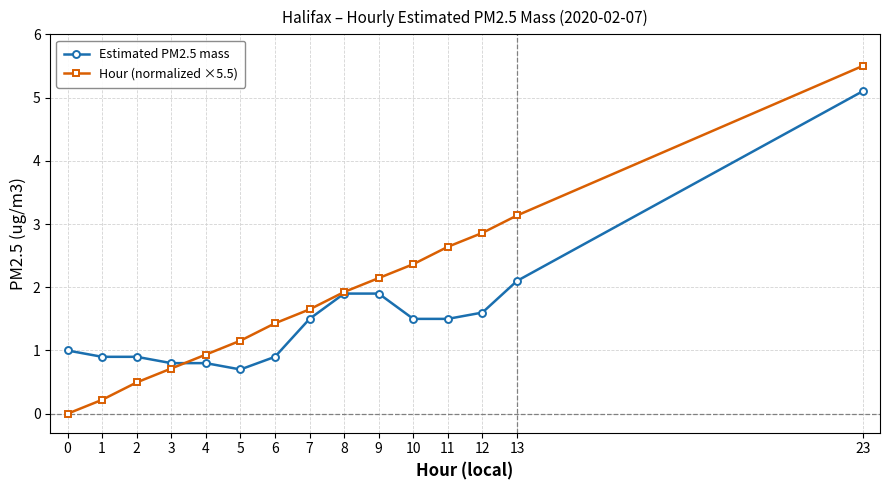

What is the difference between the highest and lowest values at 6?

0.5